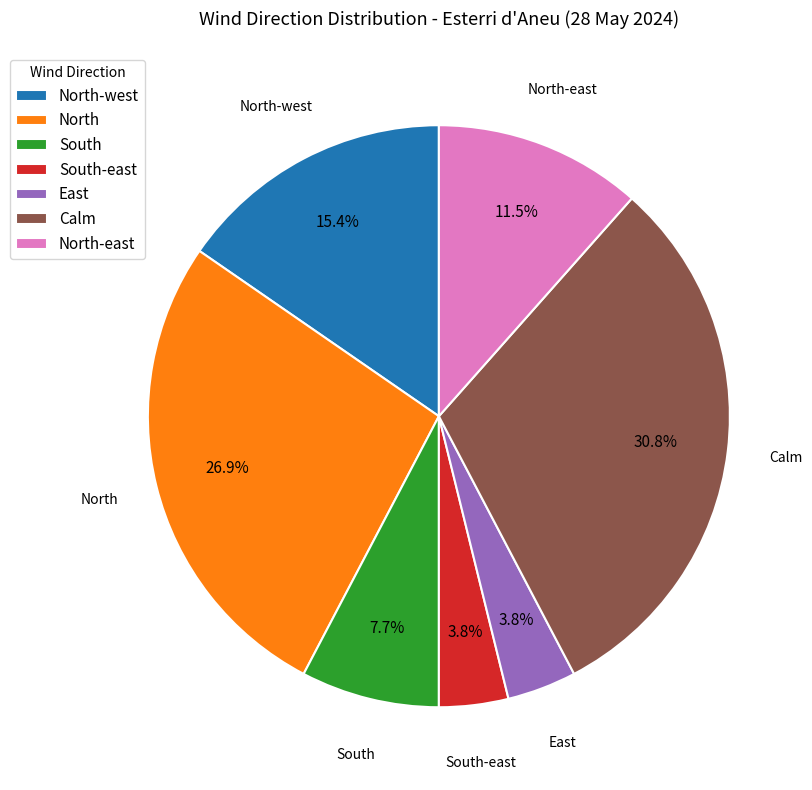

Between East and North, which is larger?

North